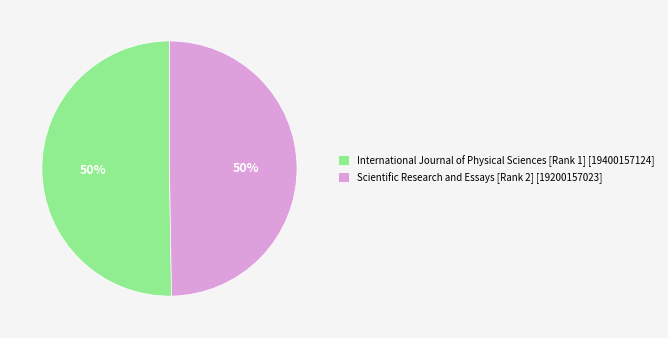

Is it true that Scientific Research and Essays [Rank 2] is 50% of the pie?

True